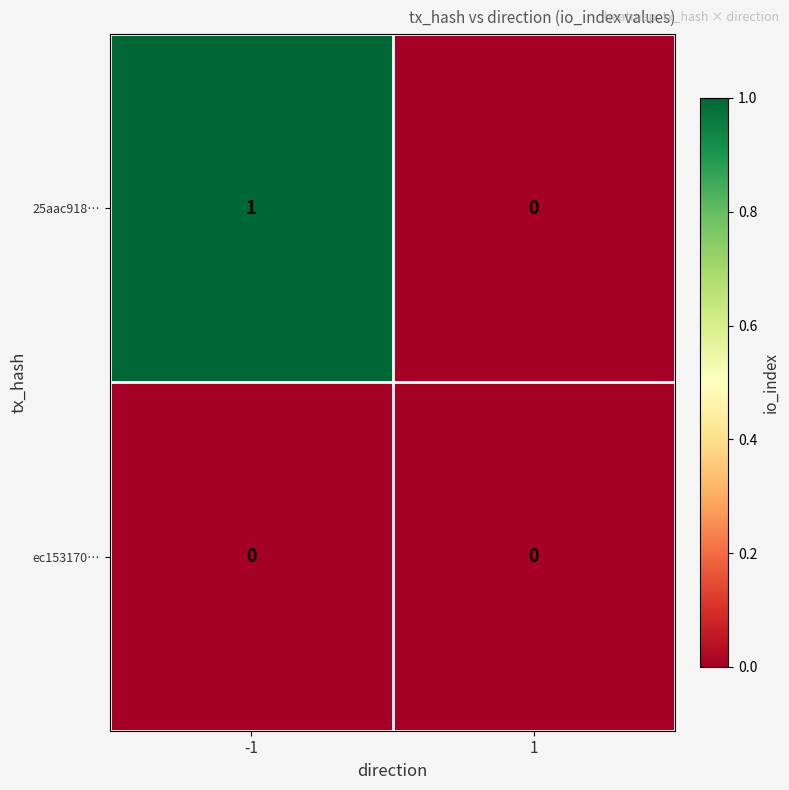

At -1, list the series in order from largest to smallest.

25aac918…, ec153170…